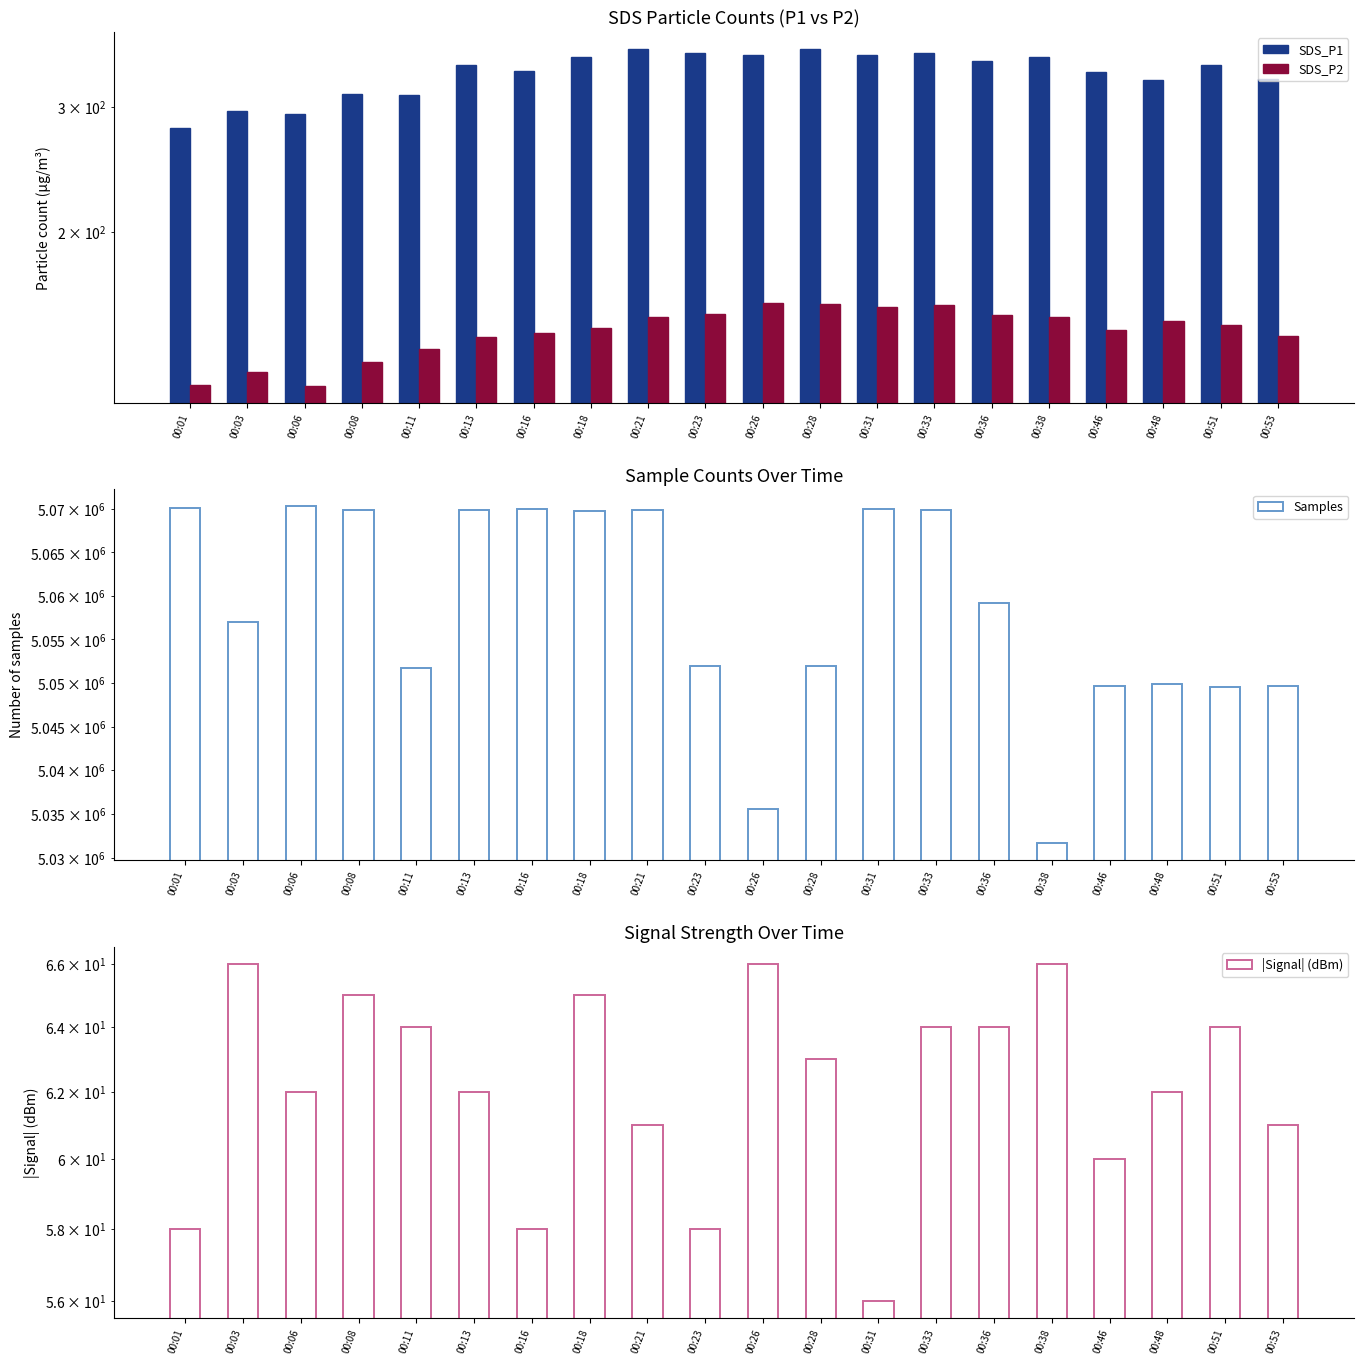

At which category does the chart reach its peak across all series?

00:06